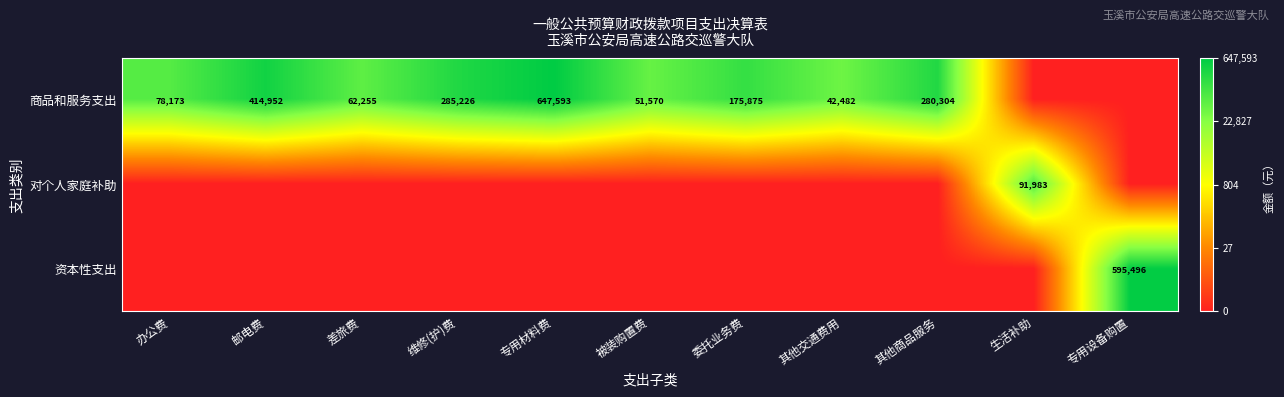

Is it true that 商品和服务支出 equals 2.6 at 委托业务费?

False